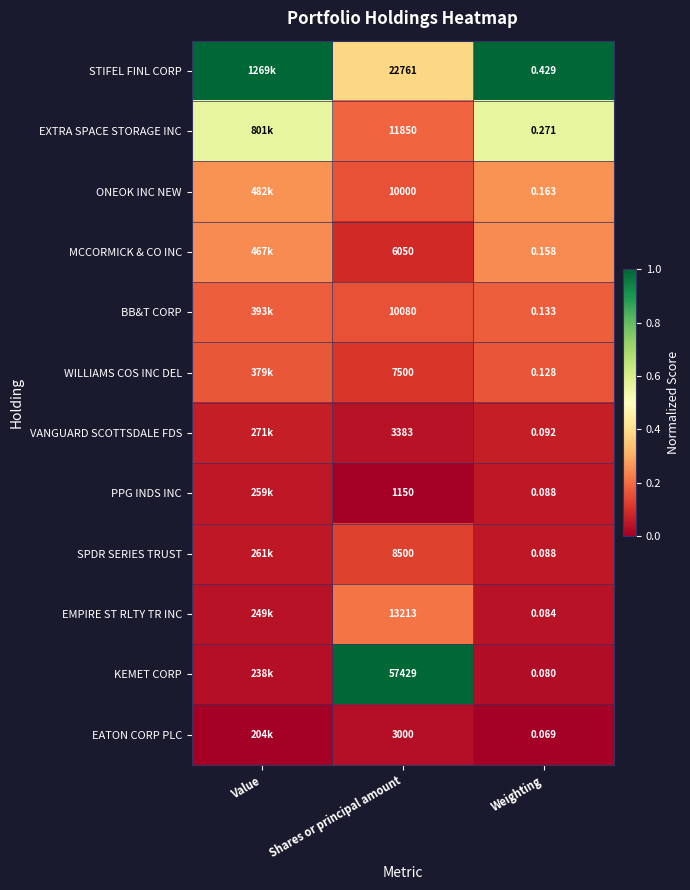

How many distinct data groups are displayed?

12